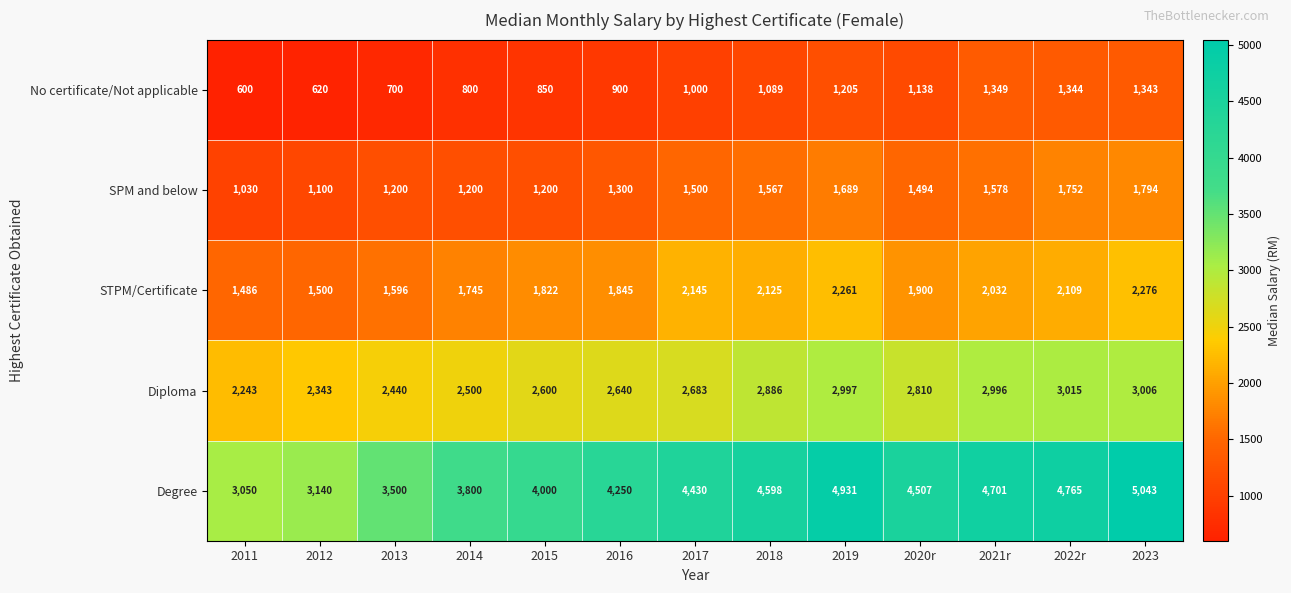

What is the difference between the maximum and second lowest values in the SPM and below series?

694